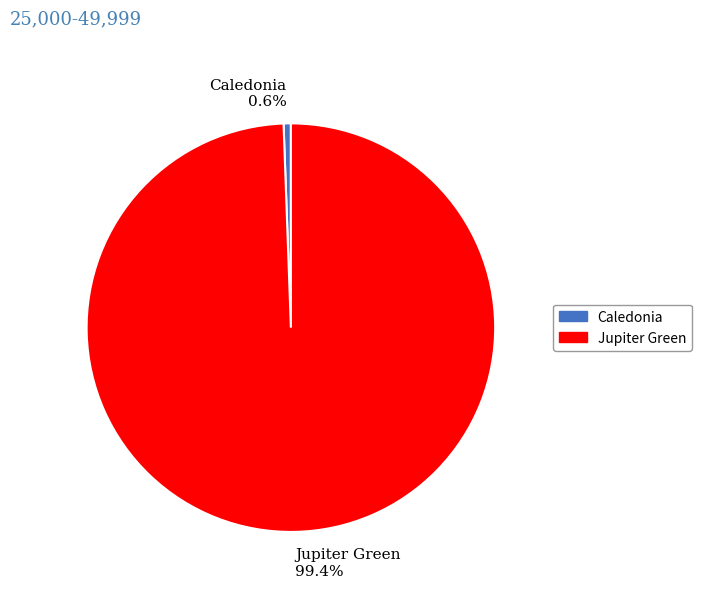

Does any single category account for the majority?

Yes